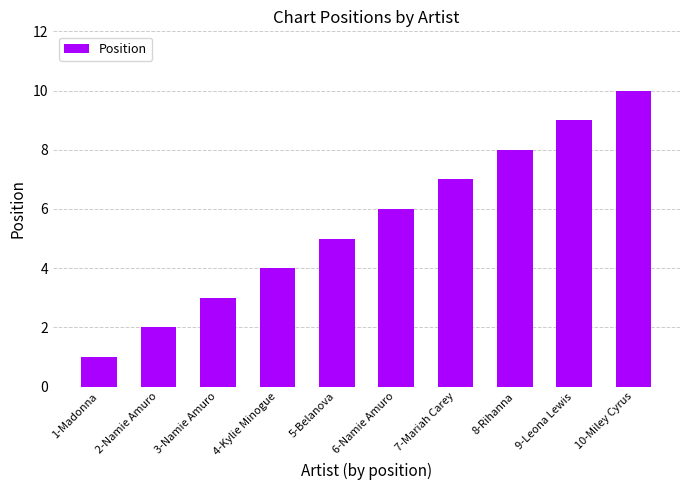

Is it true that the value at 3-Namie Amuro is 5?

False